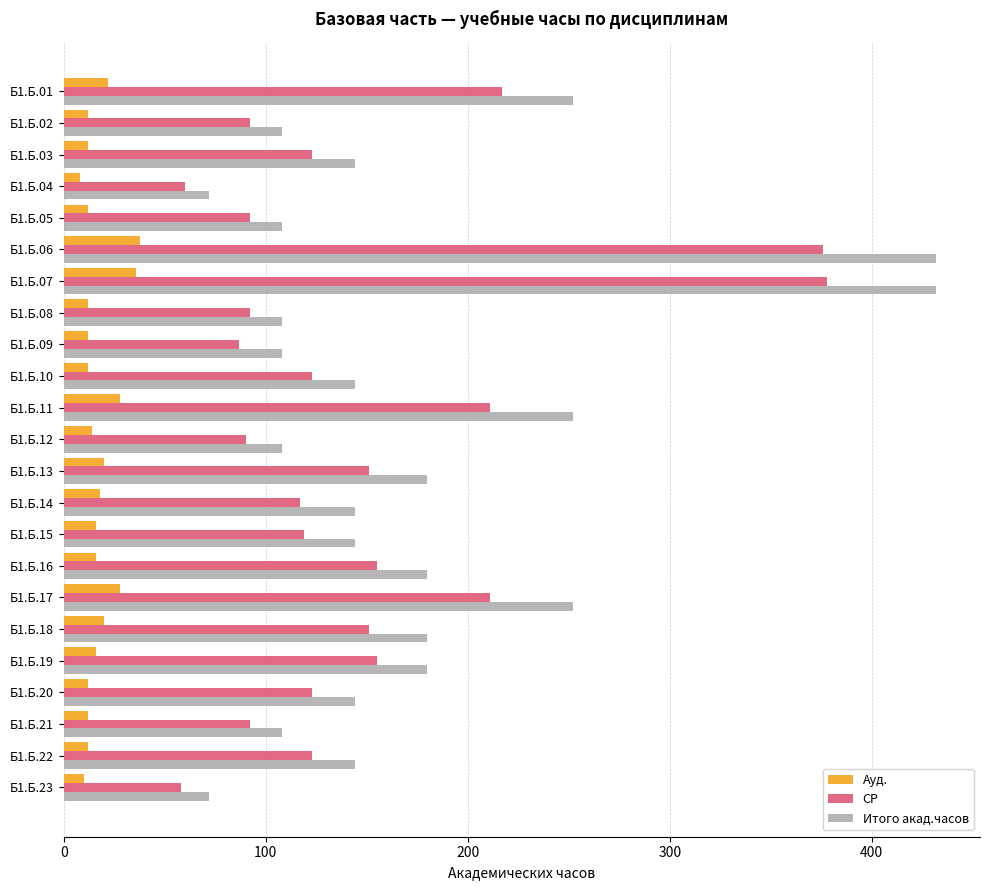

The СР series shows 245 at Б1.Б.16. True or false?

False